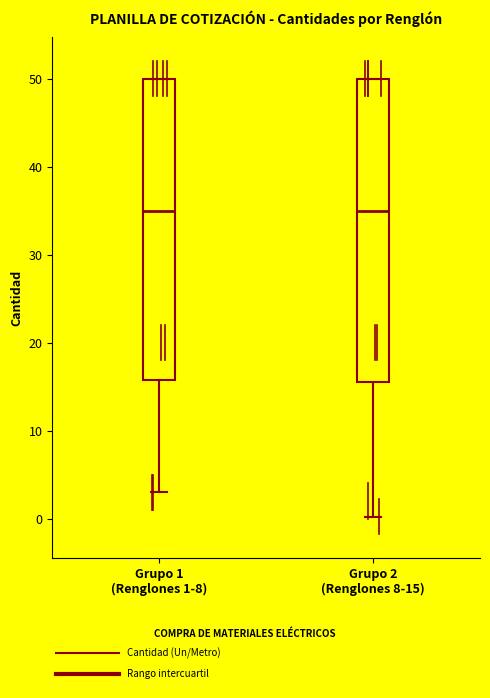

Where is the upper edge of the box for Grupo 2 (Renglones 8-15) on the y-axis? The values are not printed on the chart, so give them approximately, as read against the axis.

50